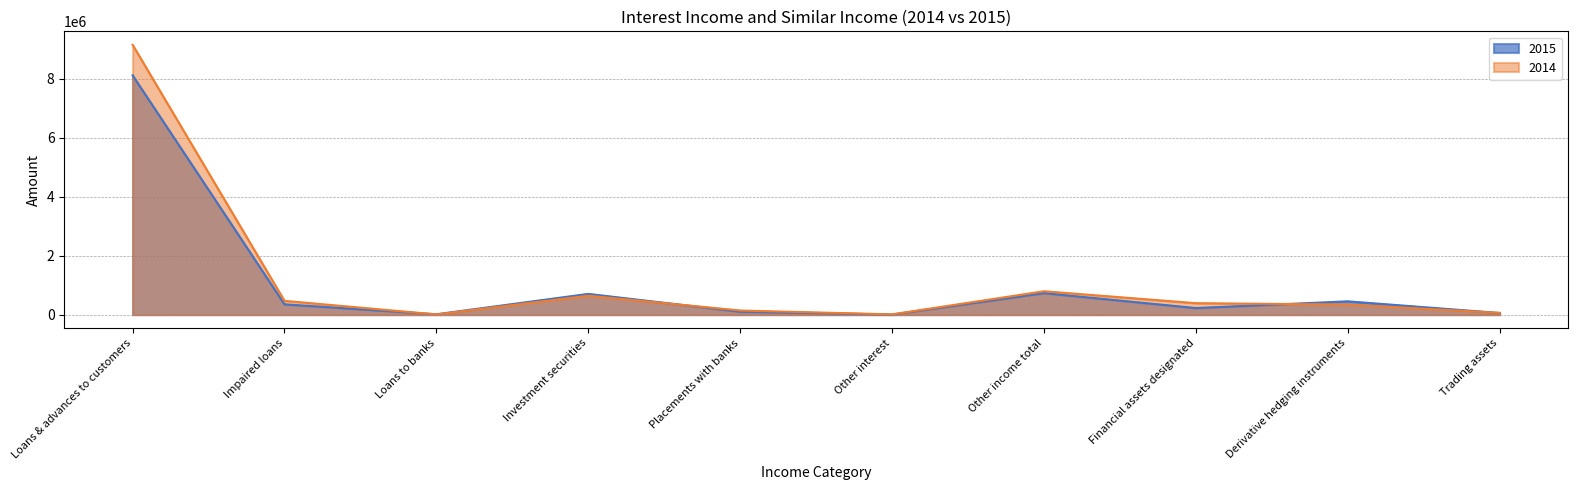

Does the chart have visible grid lines?

Yes